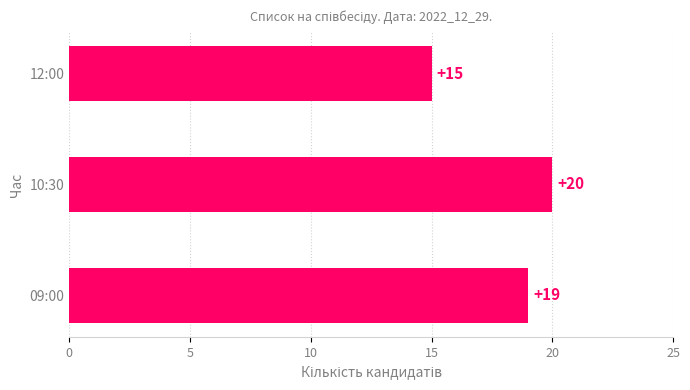

How many values are between 15 and 20?

3